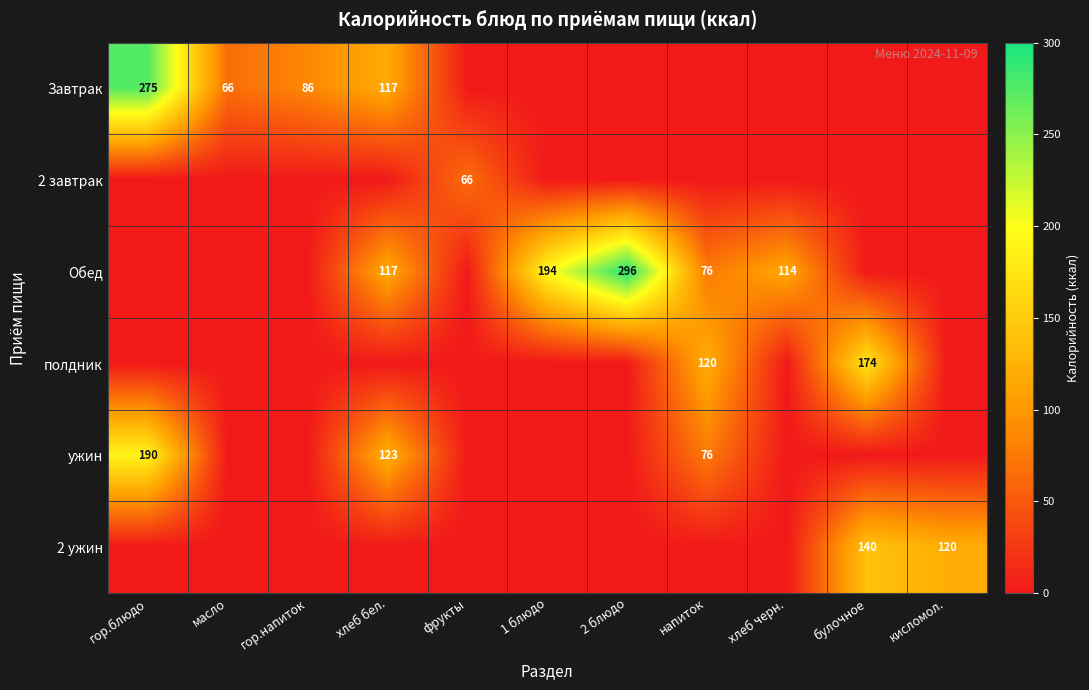

What is the total value across all series at 2 блюдо?

296.0